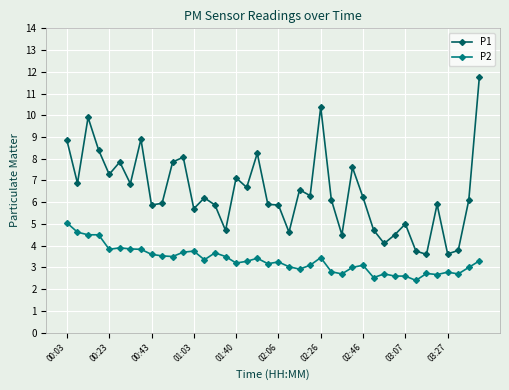

What is the value of the P1 point at the 31st from the left?

4.1